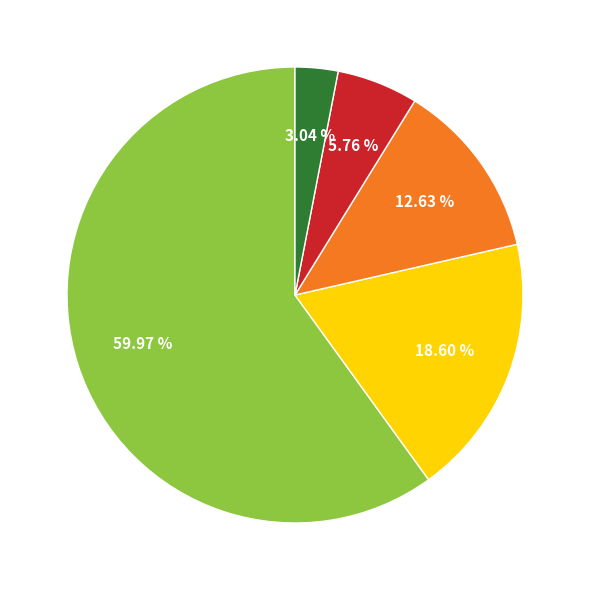

Is there a majority slice in this chart?

Yes